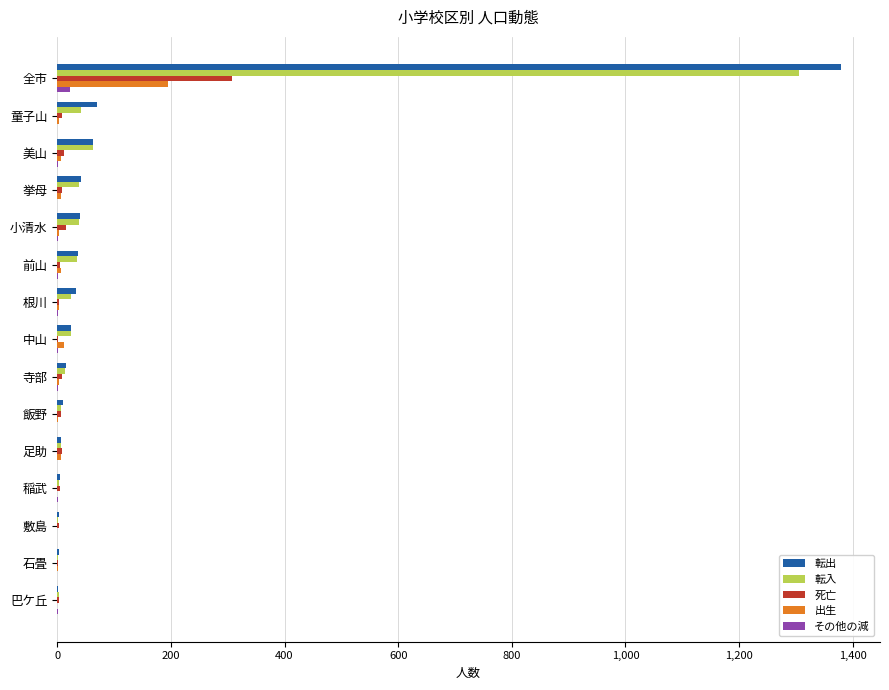

What is the maximum value for 死亡?

308